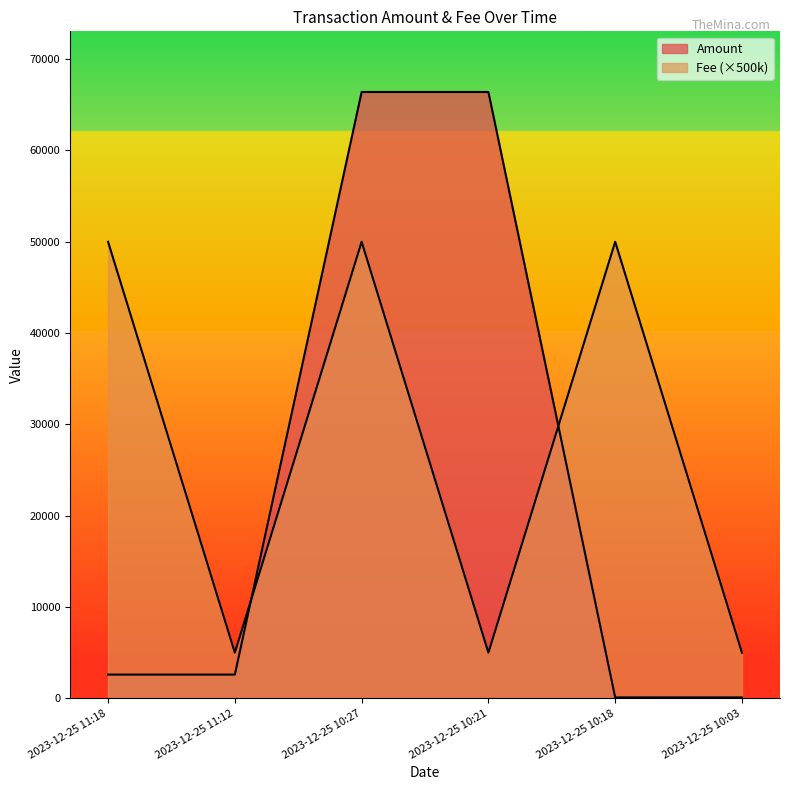

After their last crossing, which series has the higher values: Amount or Fee?

Fee